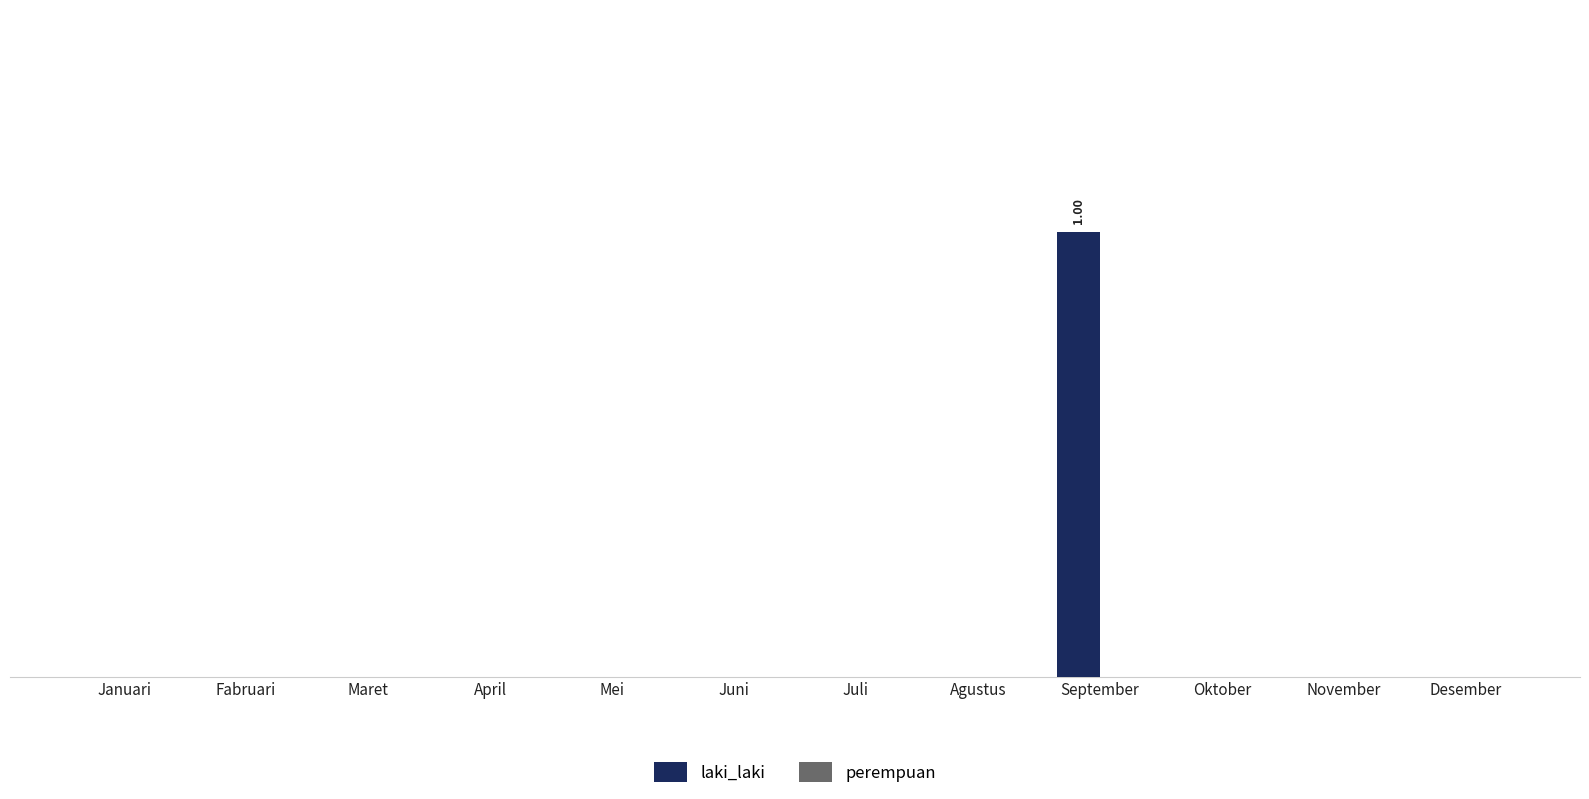

Reading right to left, transcribe all the data shown in this chart.

laki_laki: 0	0	0	1	0	0	0	0	0	0	0	0
perempuan: 0	0	0	0	0	0	0	0	0	0	0	0